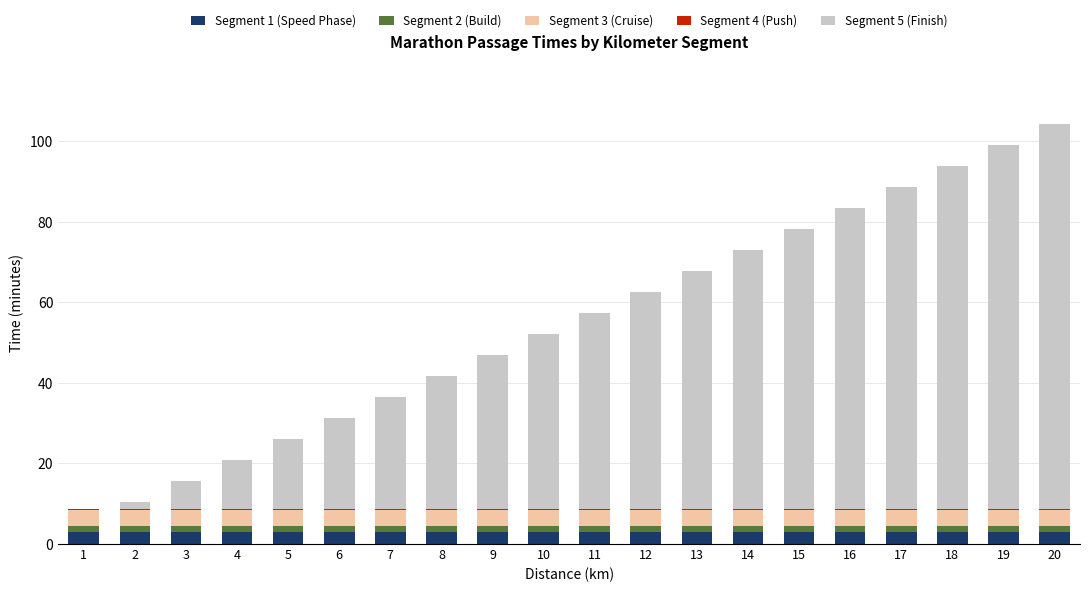

Is it true that Segment 1 (Speed Phase) equals 3.0 at 18?

True